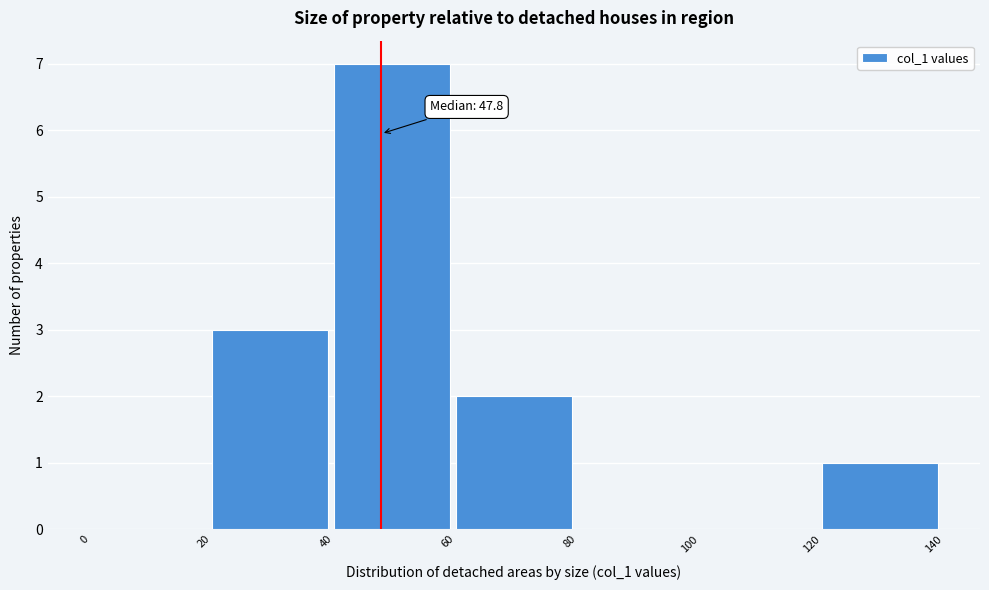

Over which range of the x-axis is the bar tallest?

40 to 60